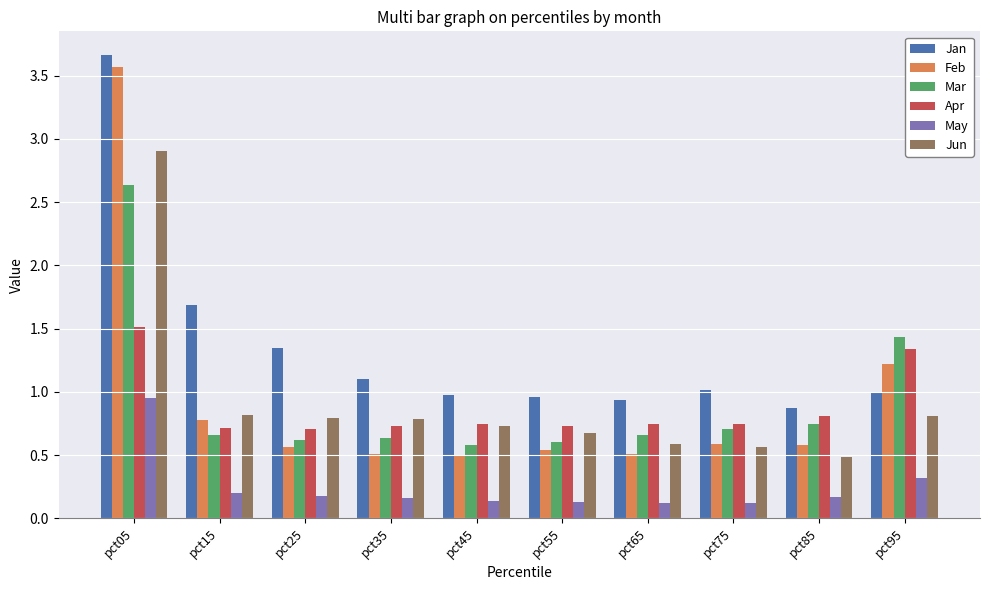

At which label does May reach its peak?

pct05